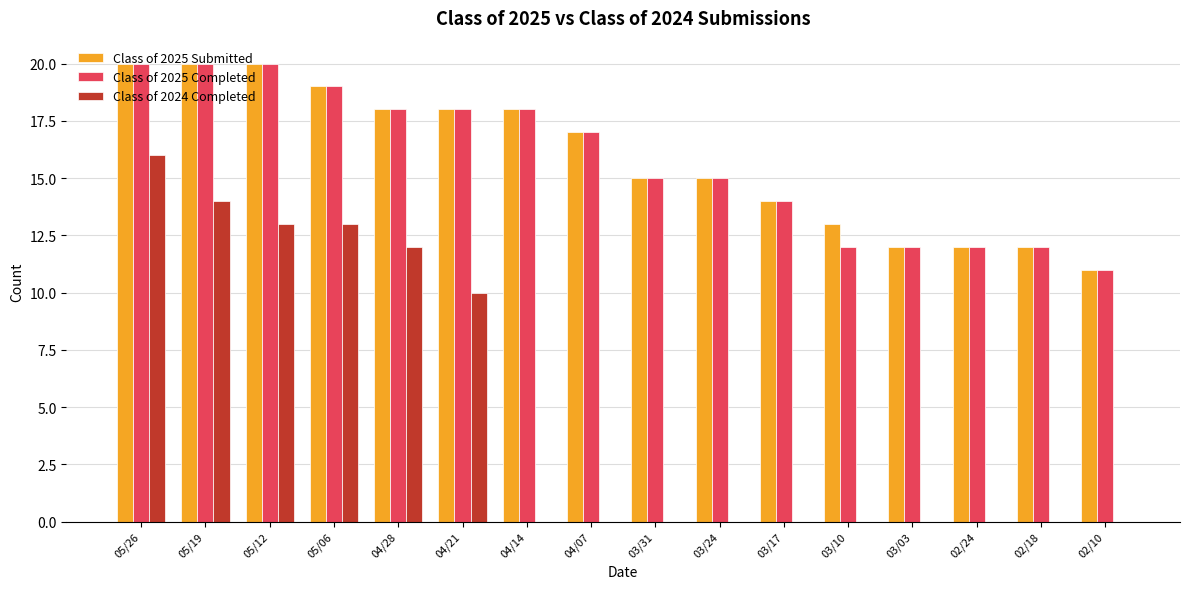

Count the Class of 2025 Submitted values in the range 13 to 19.

9